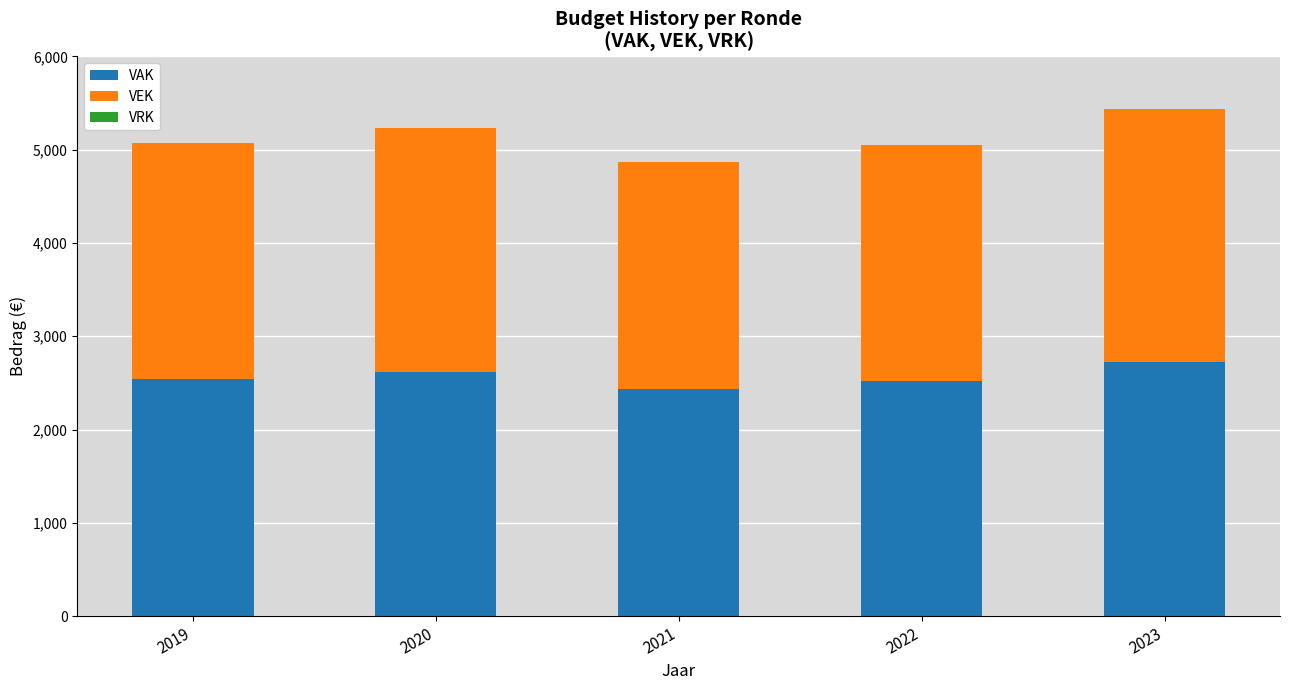

What is the minimum value for VAK?

2437